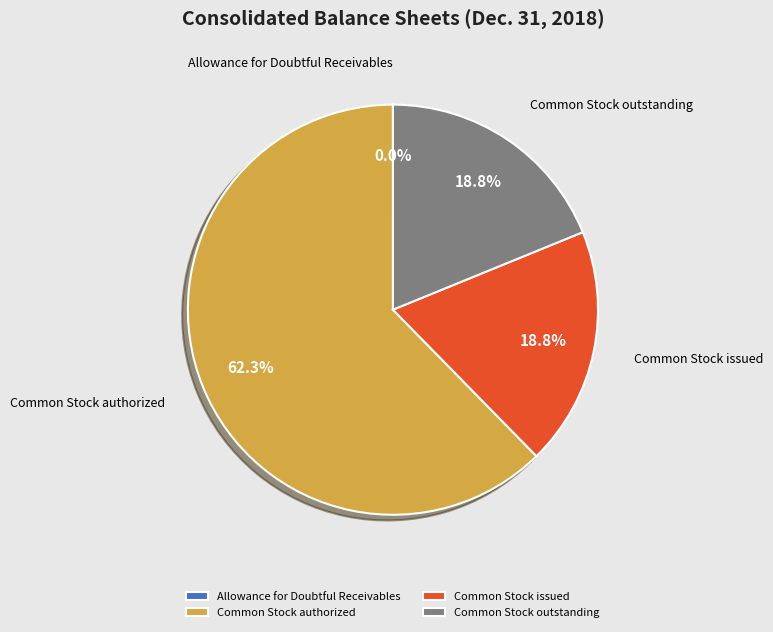

What is the majority slice?

Common Stock authorized